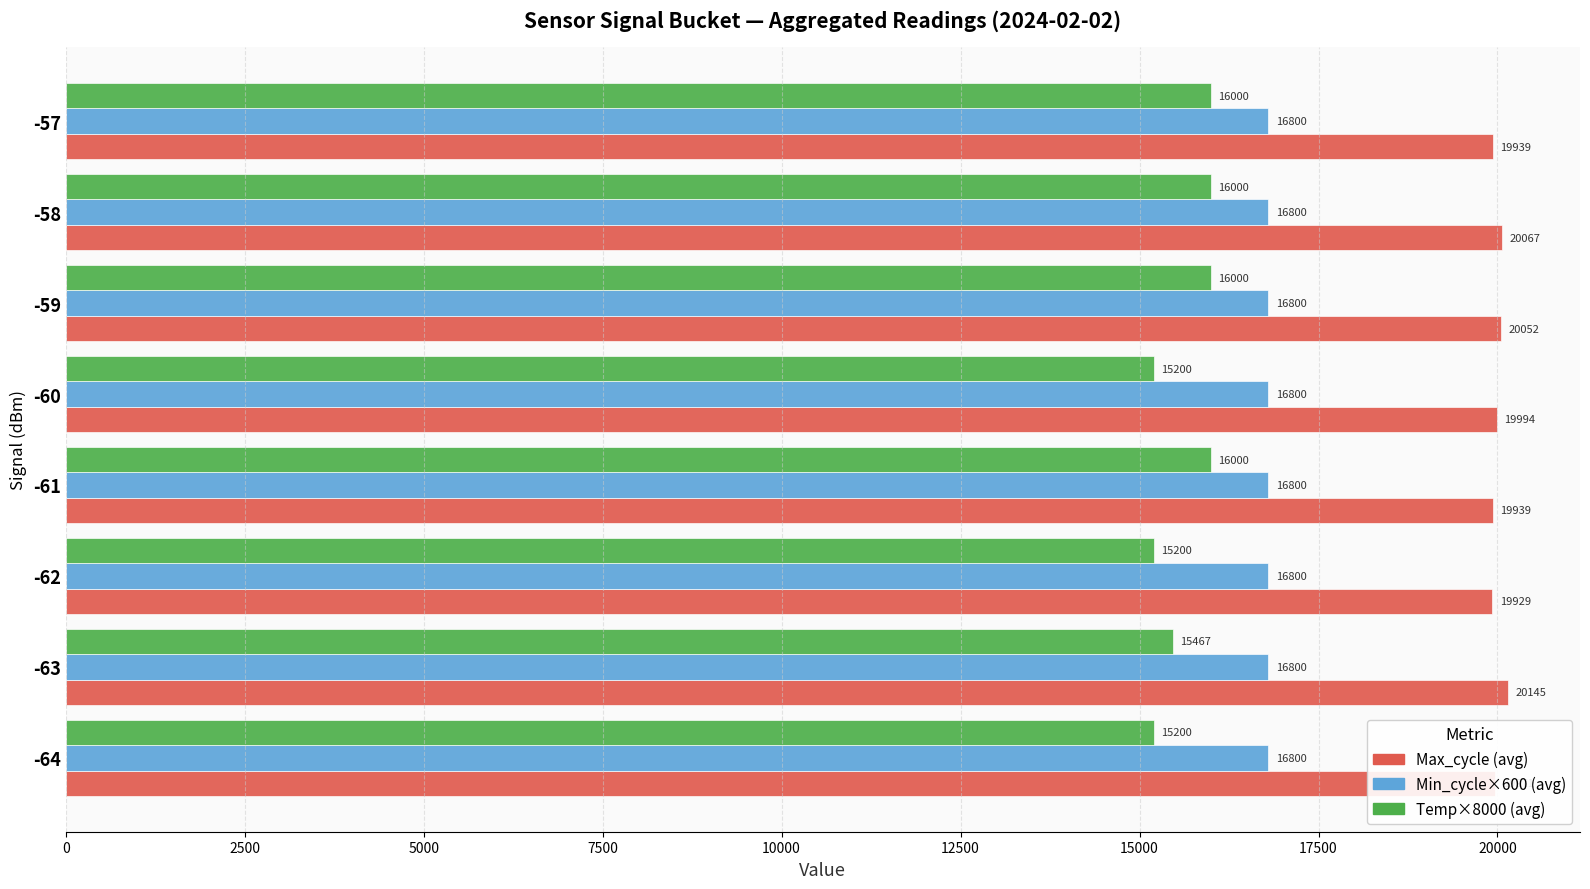

List the series in order of their peak value, highest first.

Max_cycle (avg), Min_cycle×600 (avg), Temp×8000 (avg)